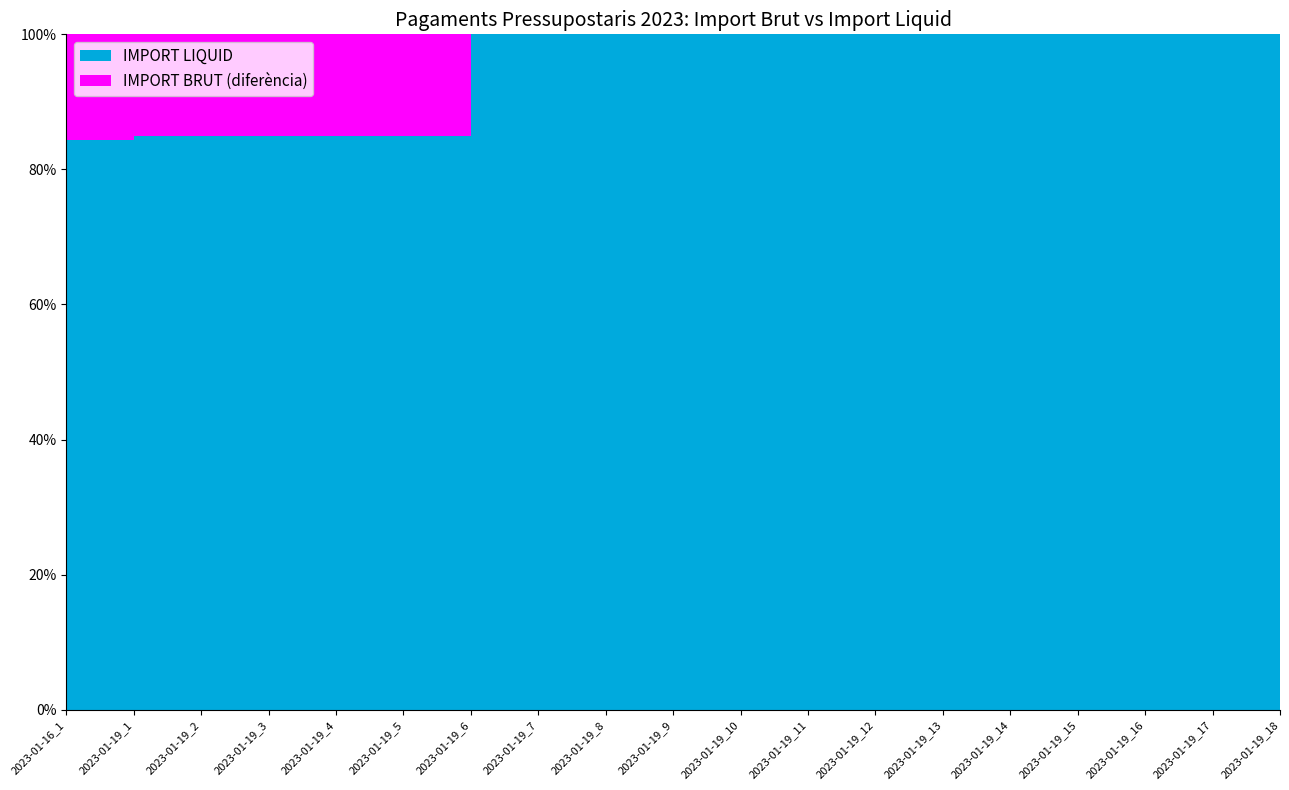

Reading left to right, list all the values displayed in this chart.

IMPORT BRUT: 12100.0	396.0	396.0	396.0	216.0	216.0	180.0	48.4	245.1	19.6	164.8	62.6	436.8	2987.1	135.0	6940.6	164.6	1035.0	262.0
IMPORT LIQUID: 10200.0	336.6	336.6	336.6	183.6	183.6	180.0	48.4	245.1	19.6	164.8	62.6	436.8	2987.1	135.0	6940.6	164.6	1035.0	262.0